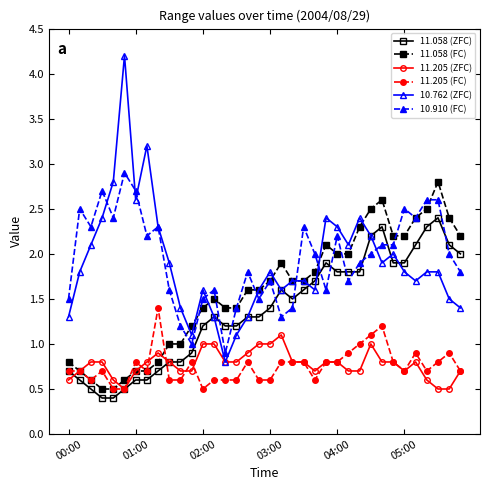

What is the average value of the 11.058 (ZFC) series?

1.4